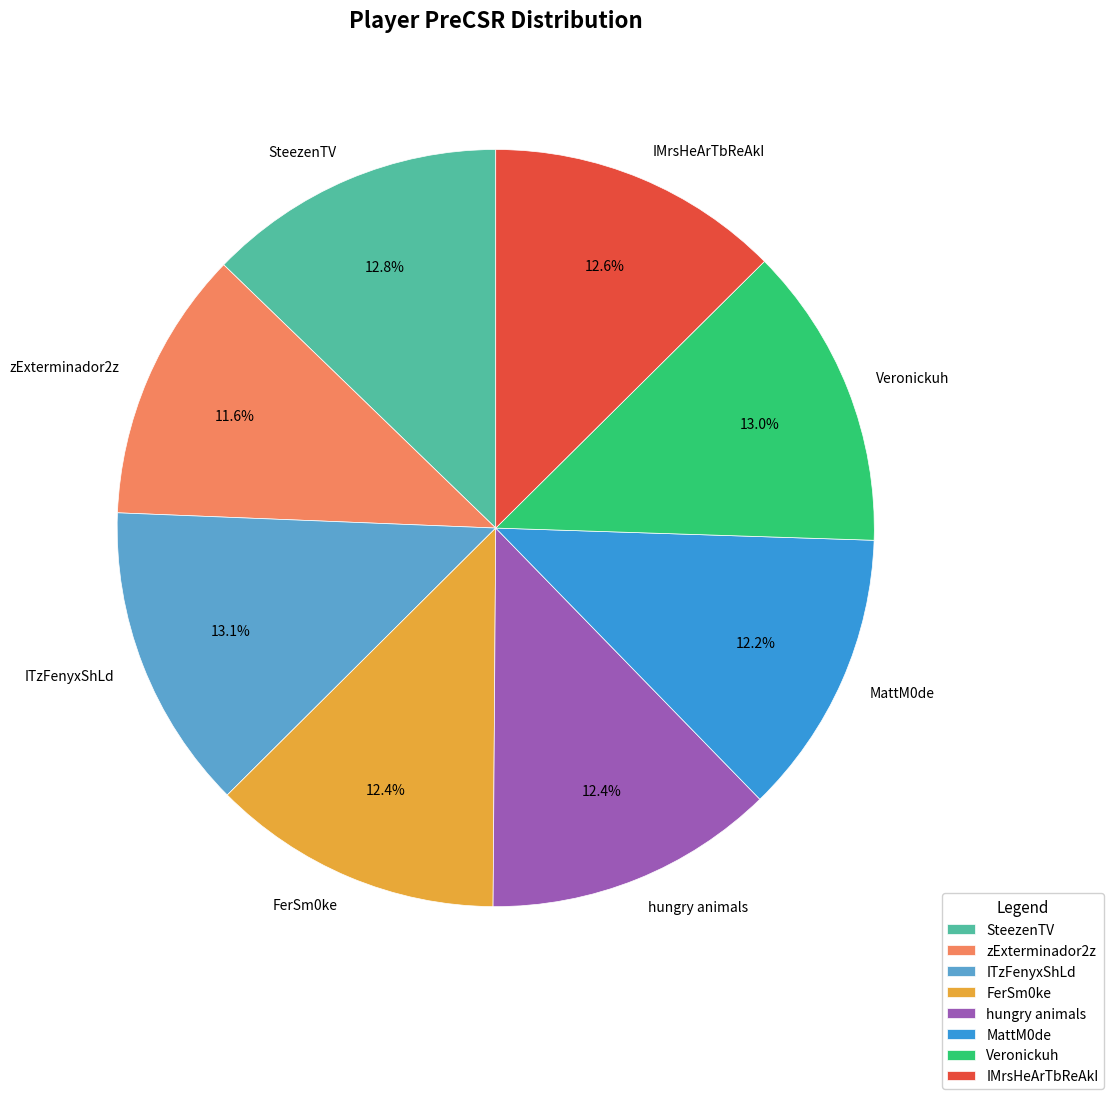

What percentage is NOT represented by IMrsHeArTbReAkI?

87.4%